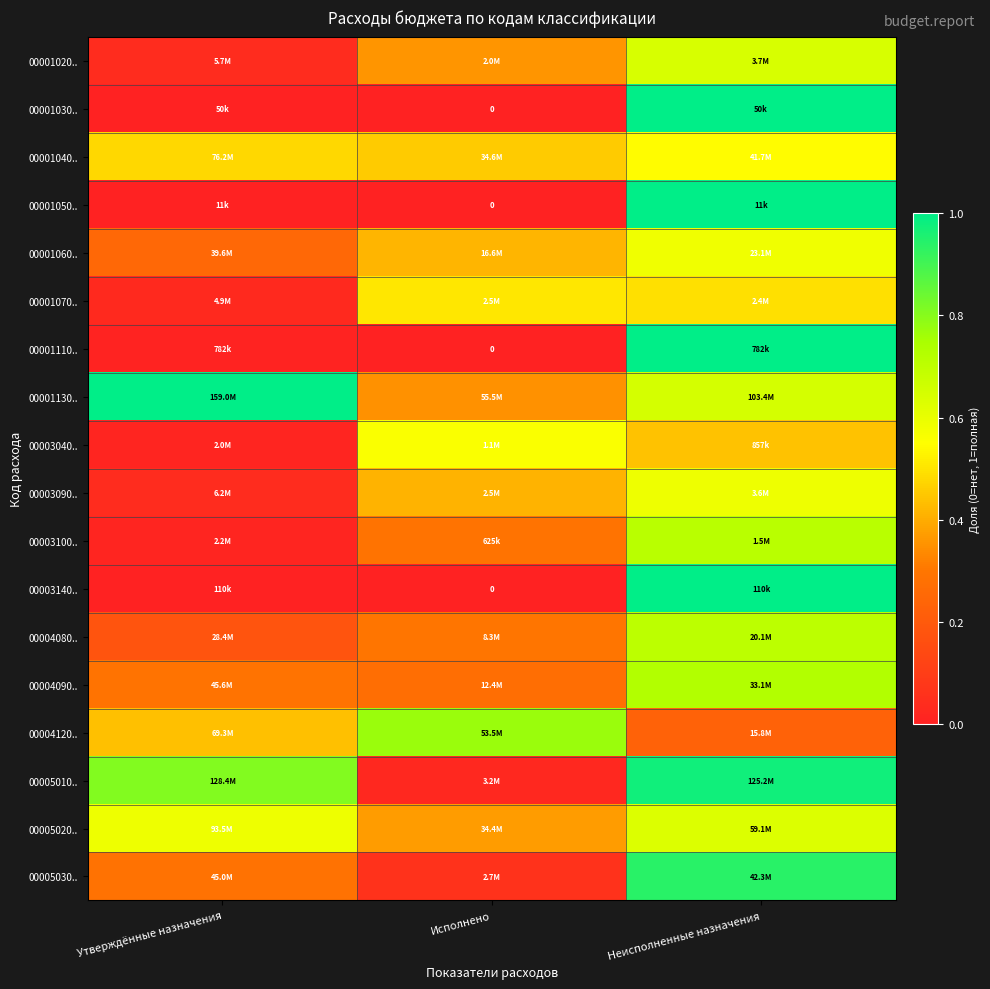

The 00003040.. series shows 0.6 at Исполнено. True or false?

True